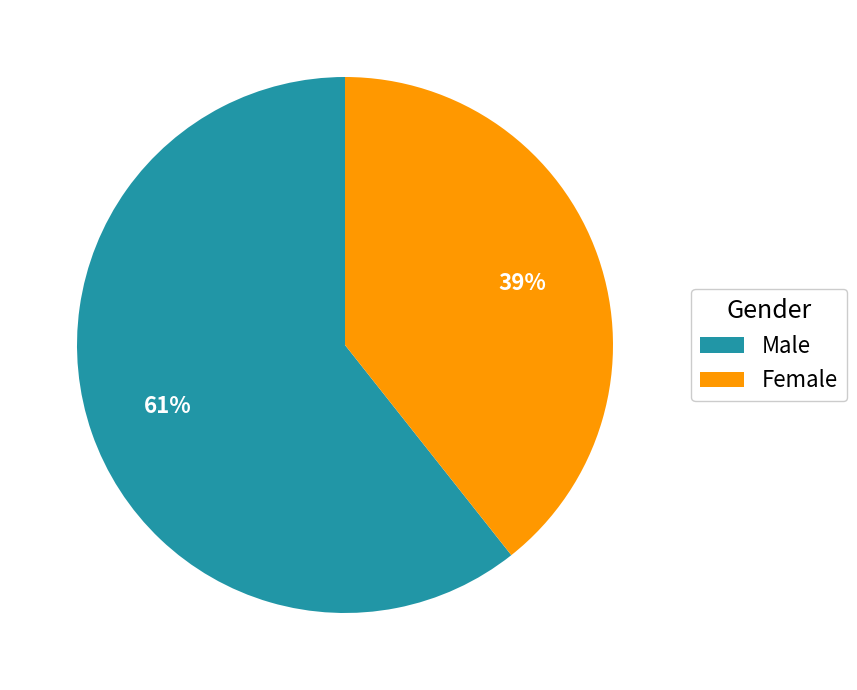

To the nearest percent, what percentage of the pie is Male?

61%